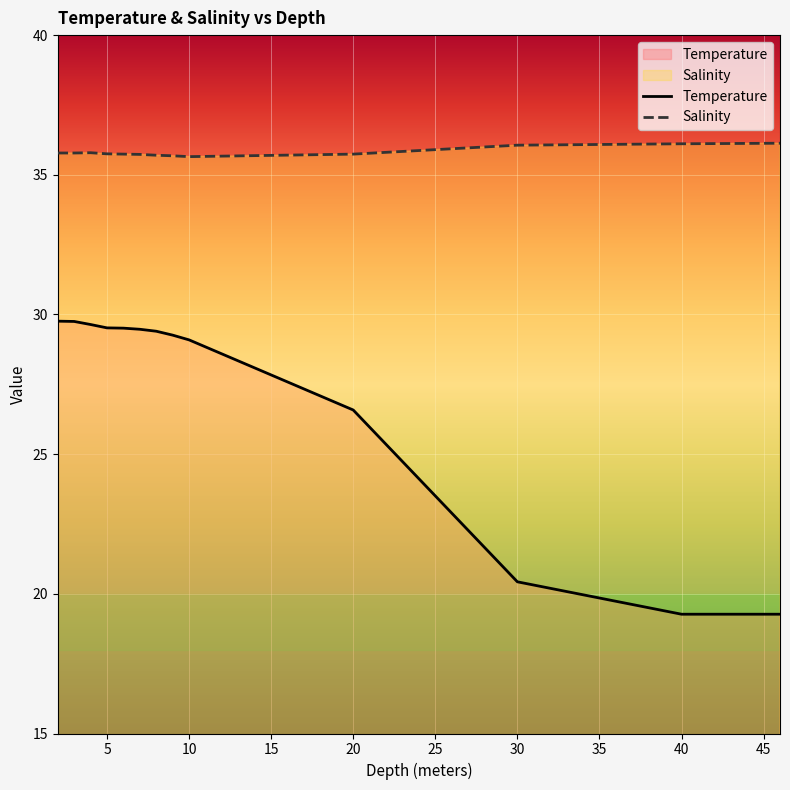

What is the total value across all series at 10?

64.7